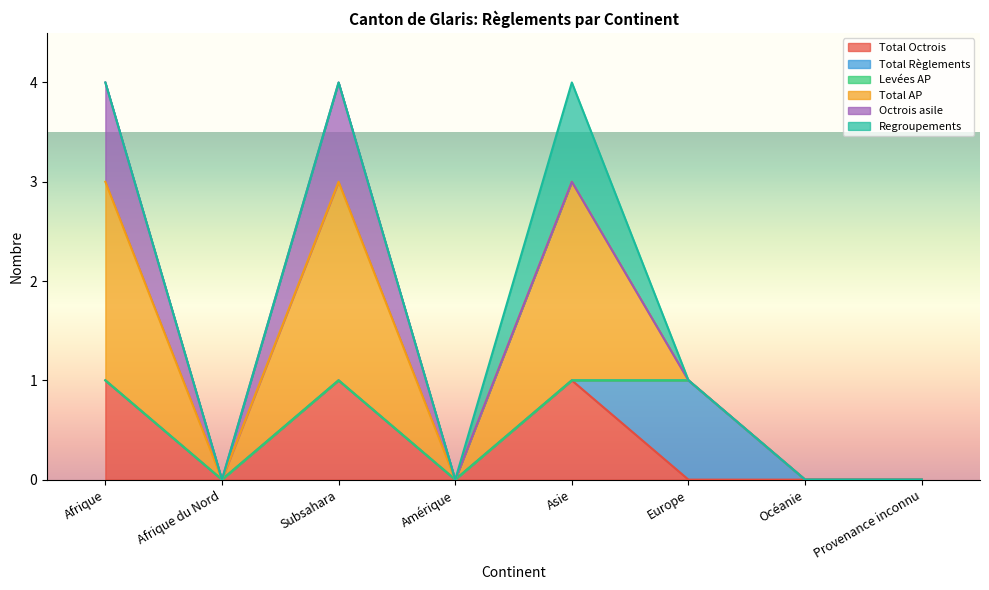

True or false: Total Règlements and Total AP cross at least once.

True